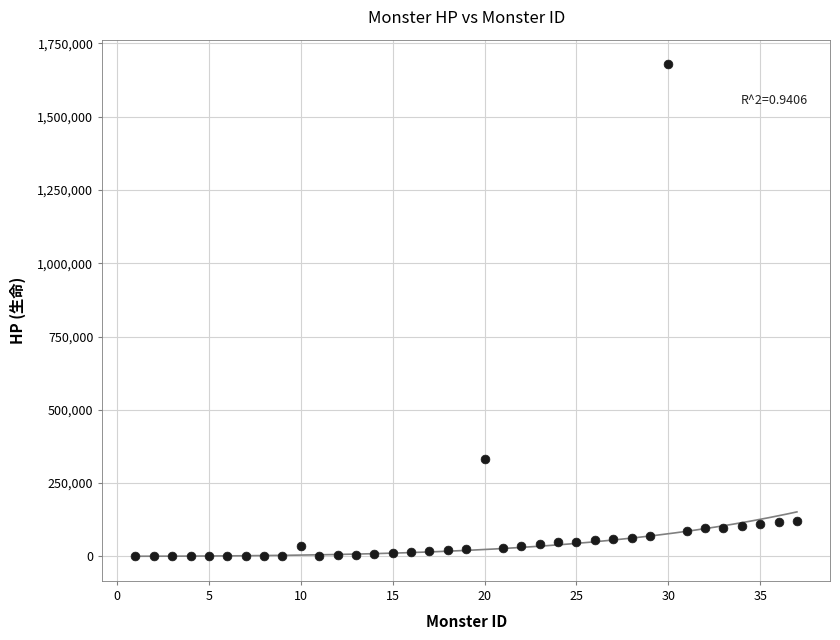

What is the range of X values (max minus min)?

36